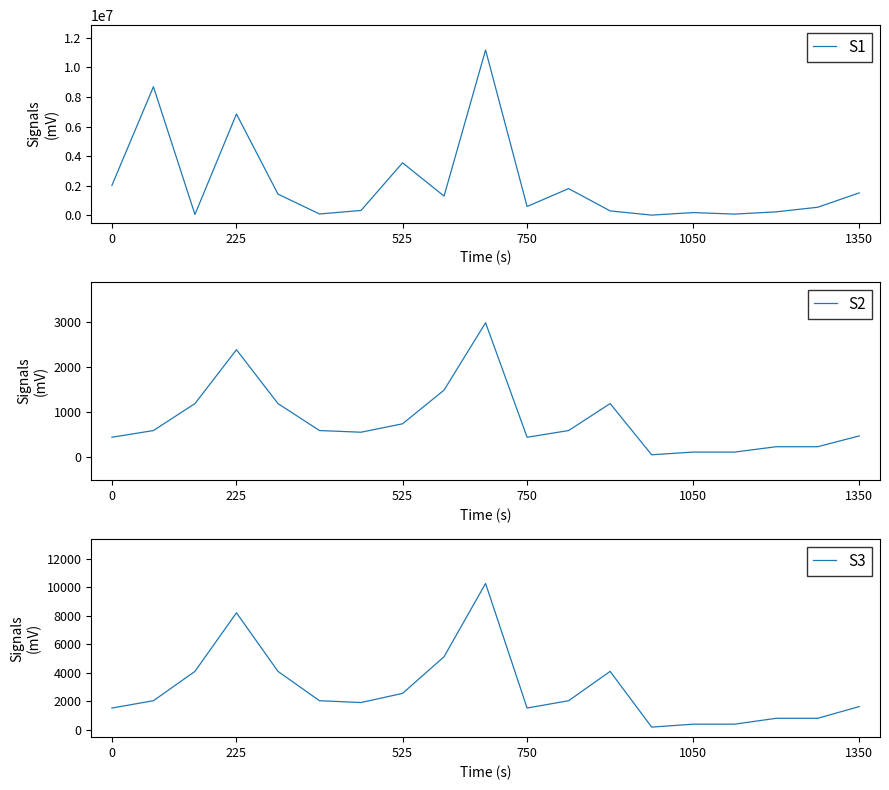

True or false: S3 has more than 1 interior local peaks.

True